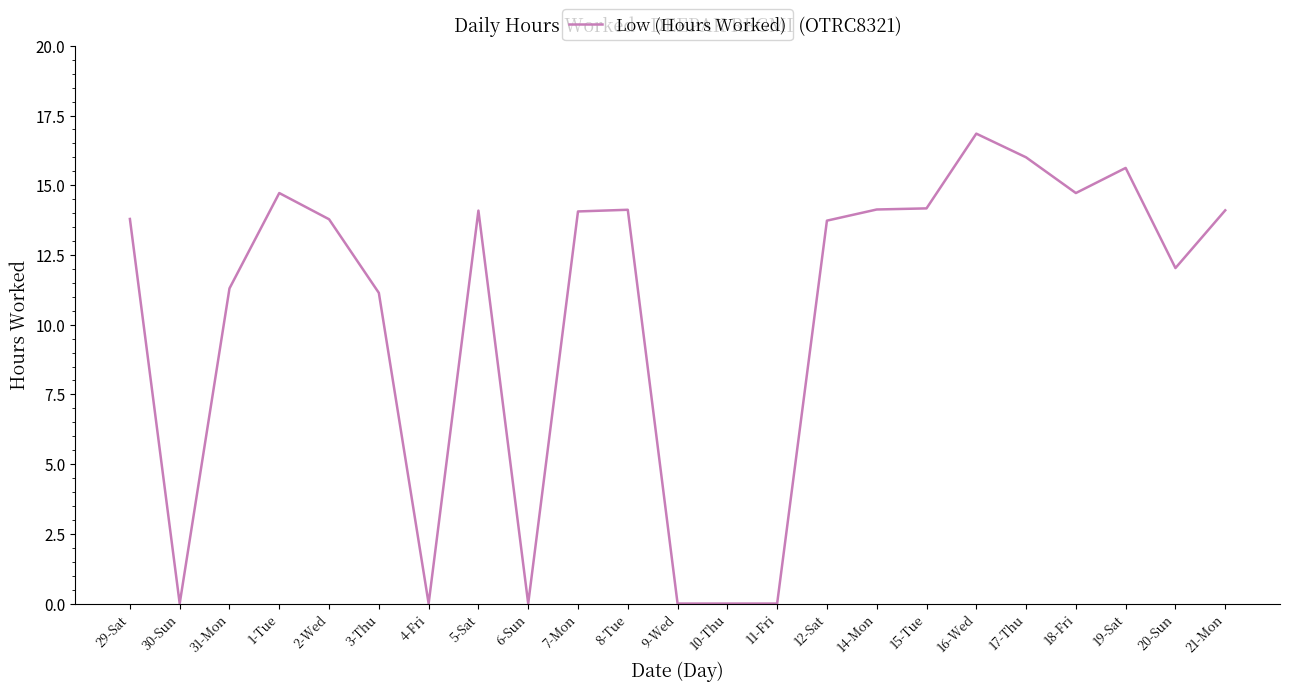

True or false: the data shows 0.0 at 30-Sun.

True